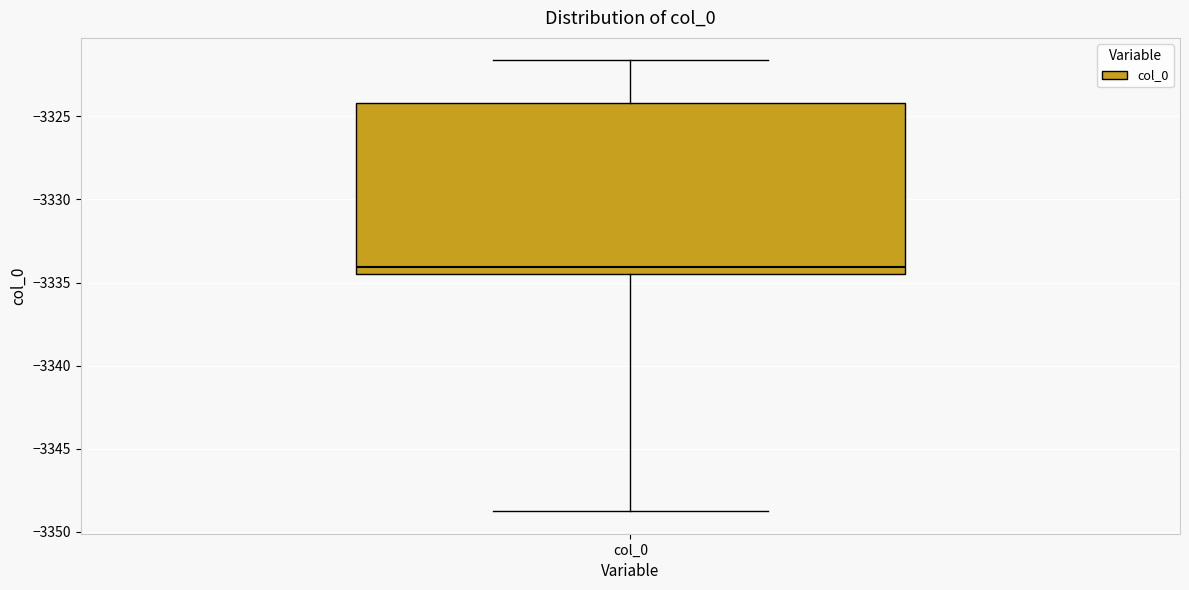

Where does the median line of the box for col_0 sit on the y-axis? The values are not printed on the chart, so give them approximately, as read against the axis.

-3334.0